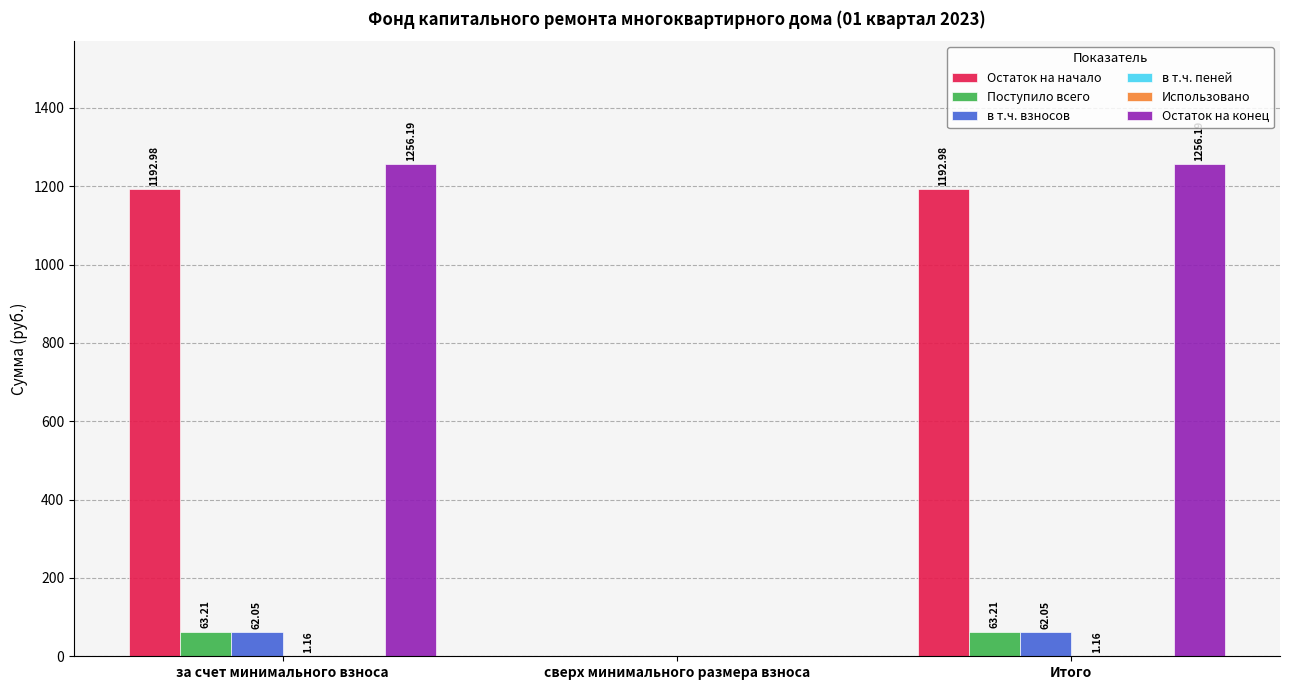

At which label does Остаток на начало first exceed 1192?

за счет минимального взноса